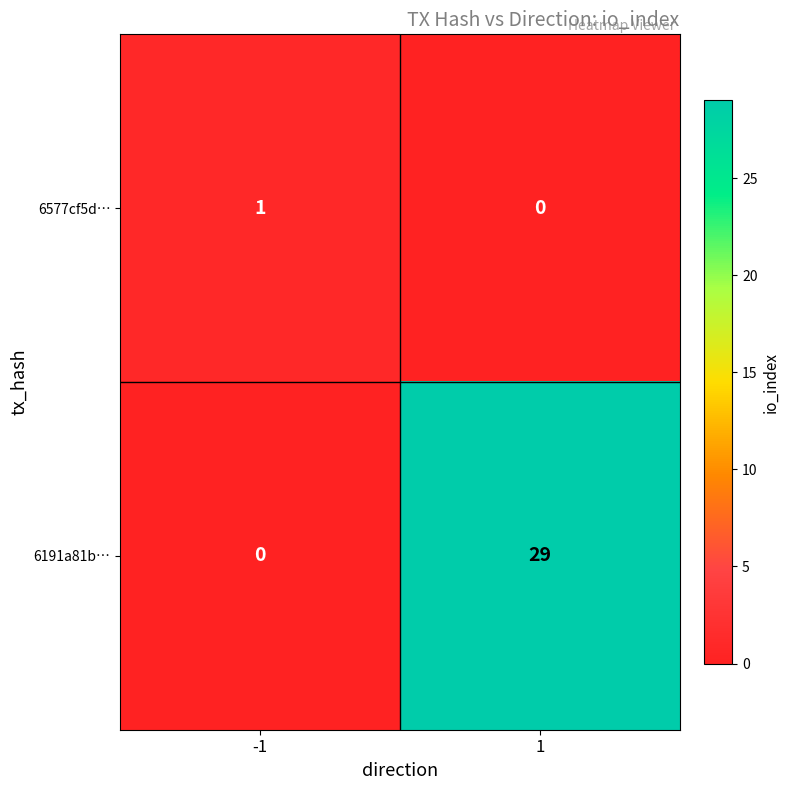

At how many categories does at least one series exceed 12?

1